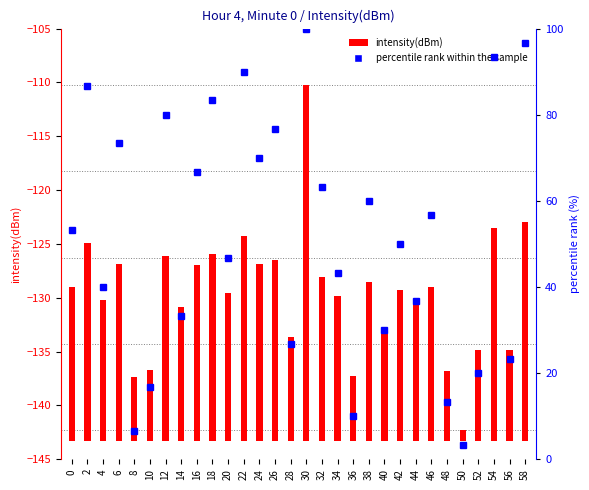

Which has a higher value, 52 or 20?

20